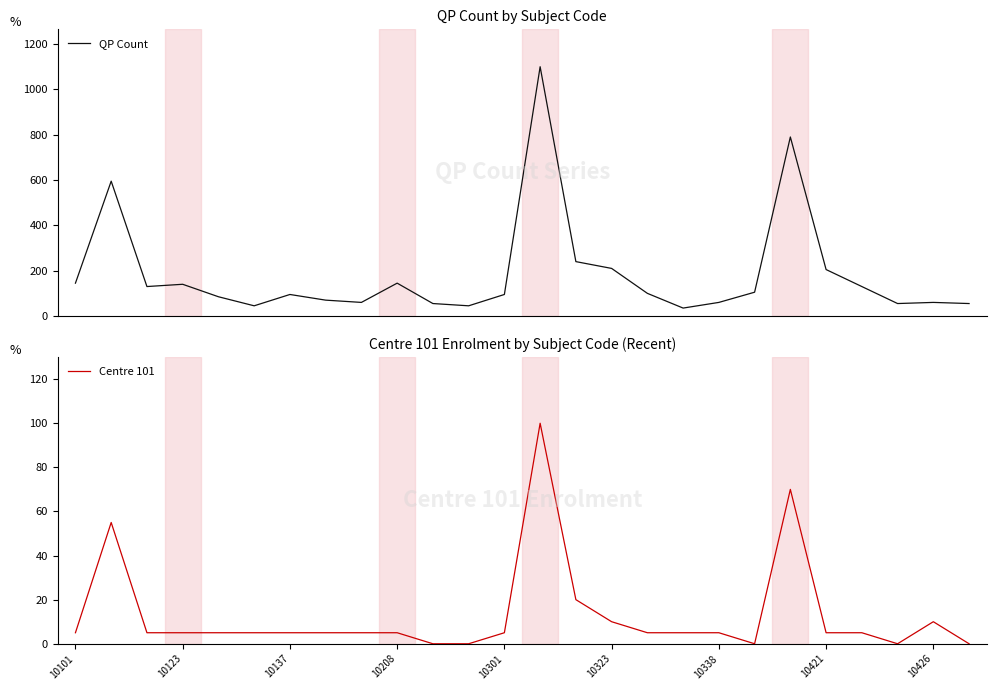

Between 10 and 13, which series saw the biggest shift?

QP Count